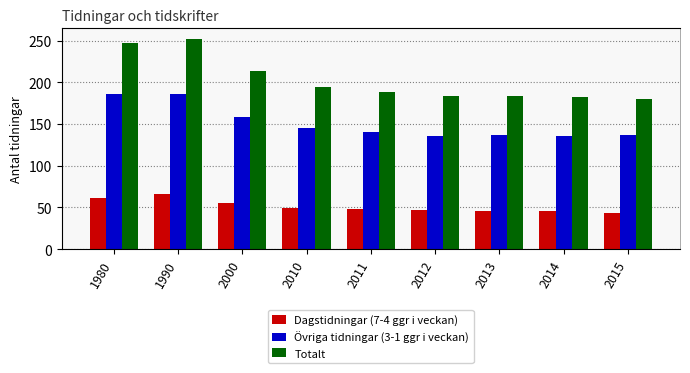

Reading left to right, extract all data points from this chart.

Dagstidningar (7-4 ggr i veckan): 61	66	55	49	48	47	46	46	43
Övriga tidningar (3-1 ggr i veckan): 186	186	158	145	140	136	137	136	137
Totalt: 247	252	213	194	188	183	183	182	180